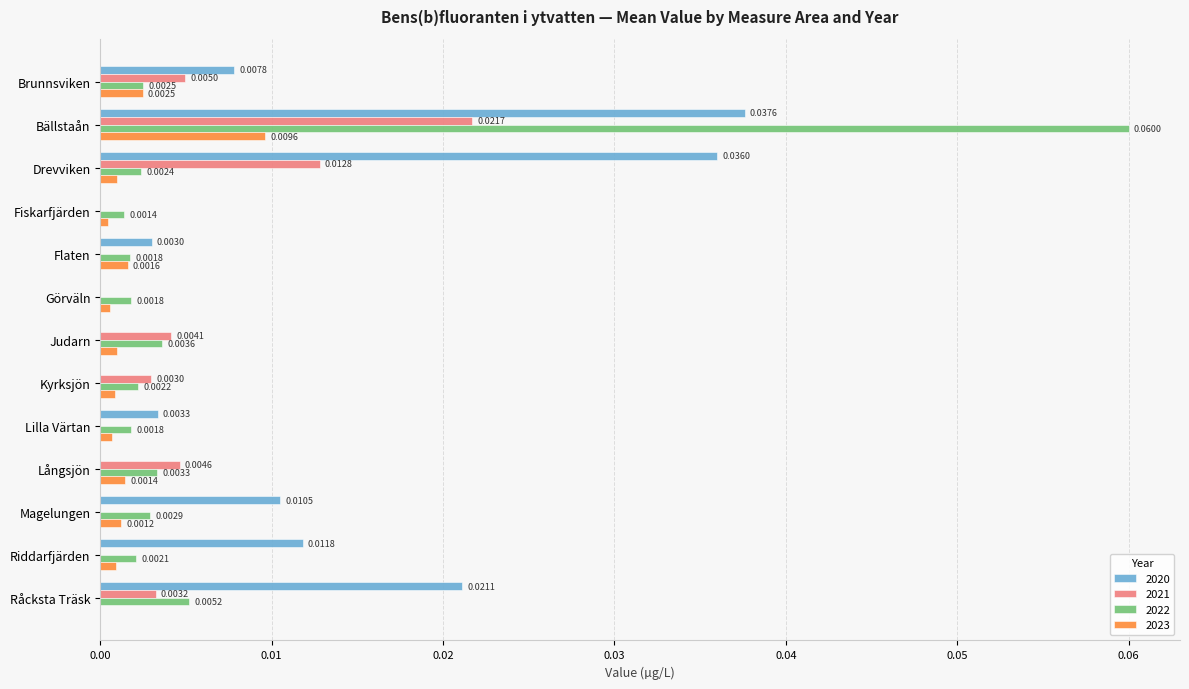

Which category has the highest value across all series?

Bällstaån